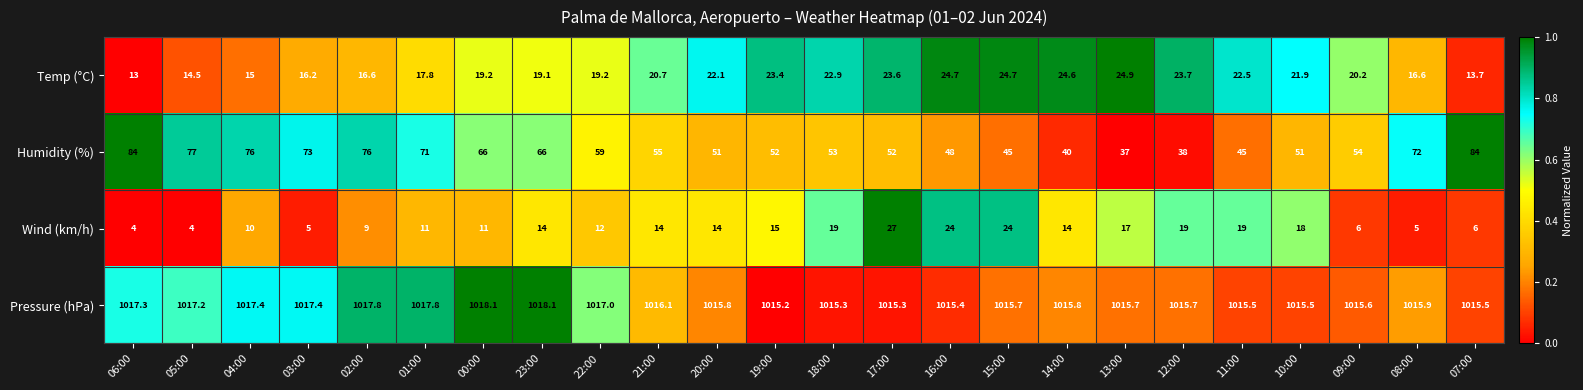

What is the difference between the maximum and second lowest values in the Temp (°C) series?

11.2